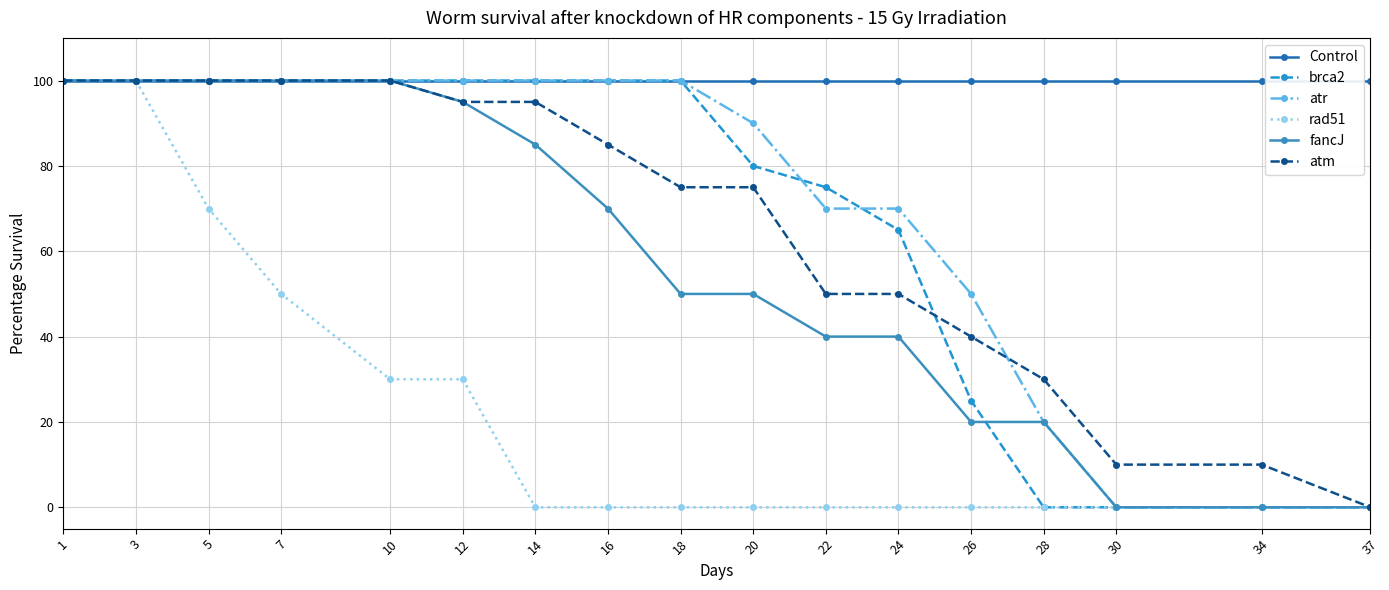

Is it true that rad51 equals 0 at 34?

True